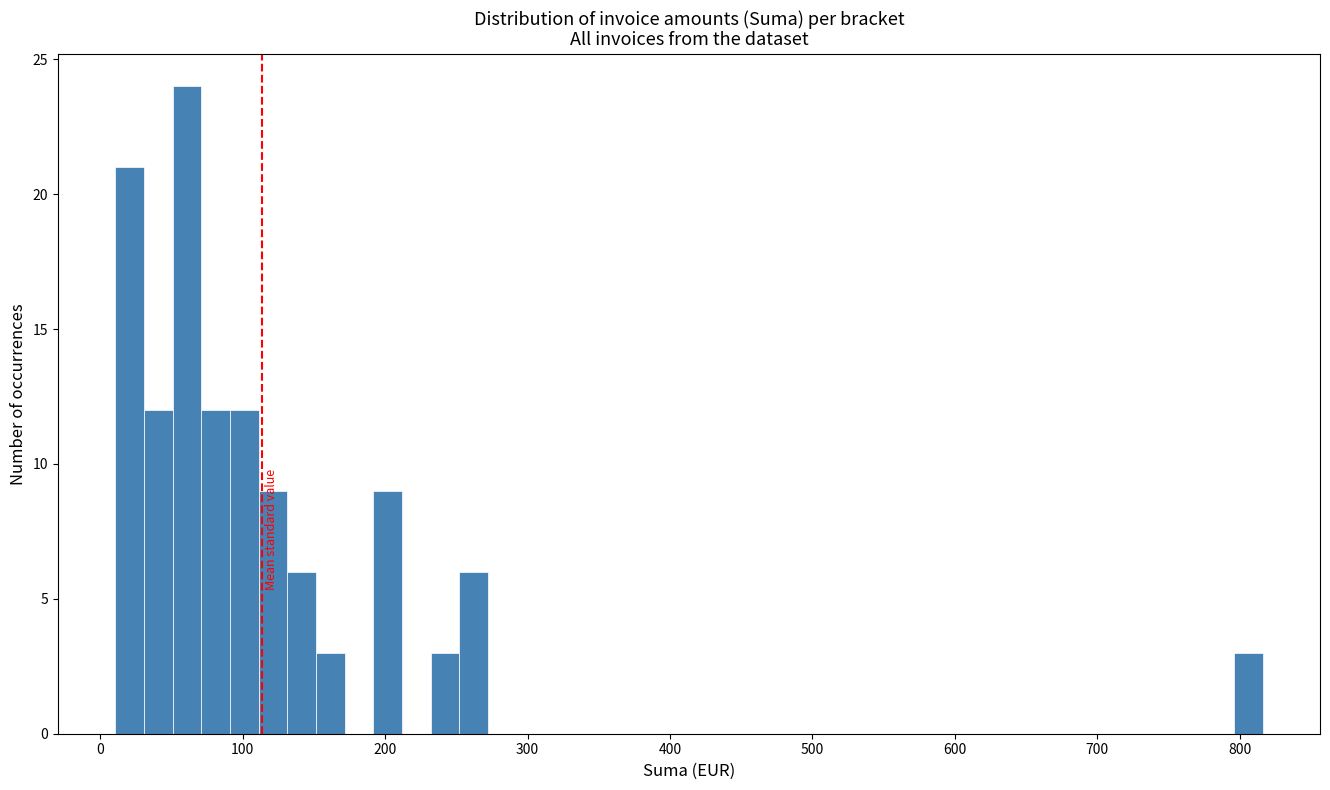

Read against the x-axis, roughly where is the centre of the tallest bar?

60